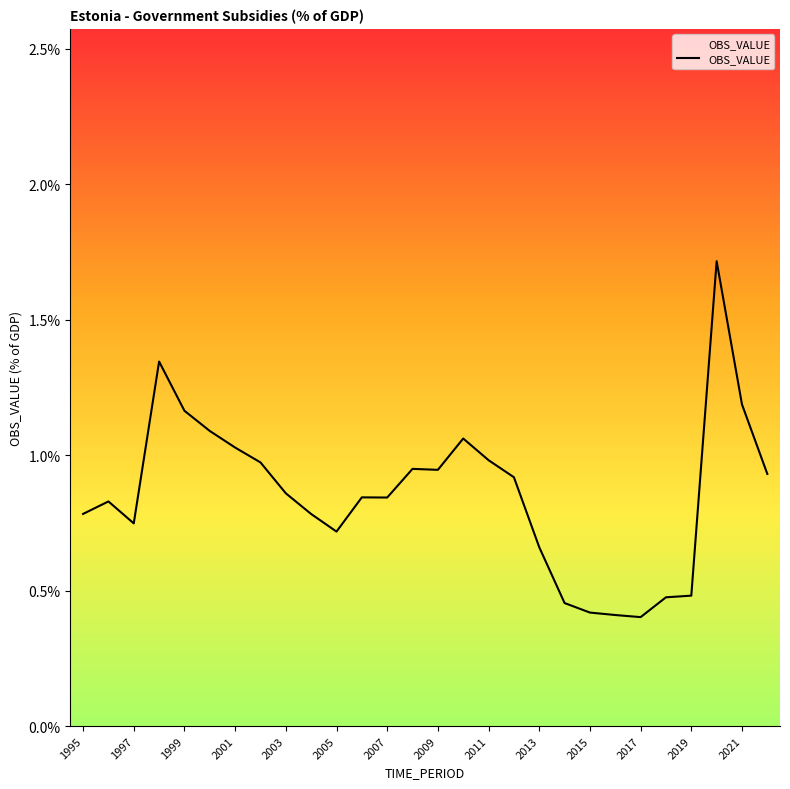

What is the smallest value displayed?

0.4